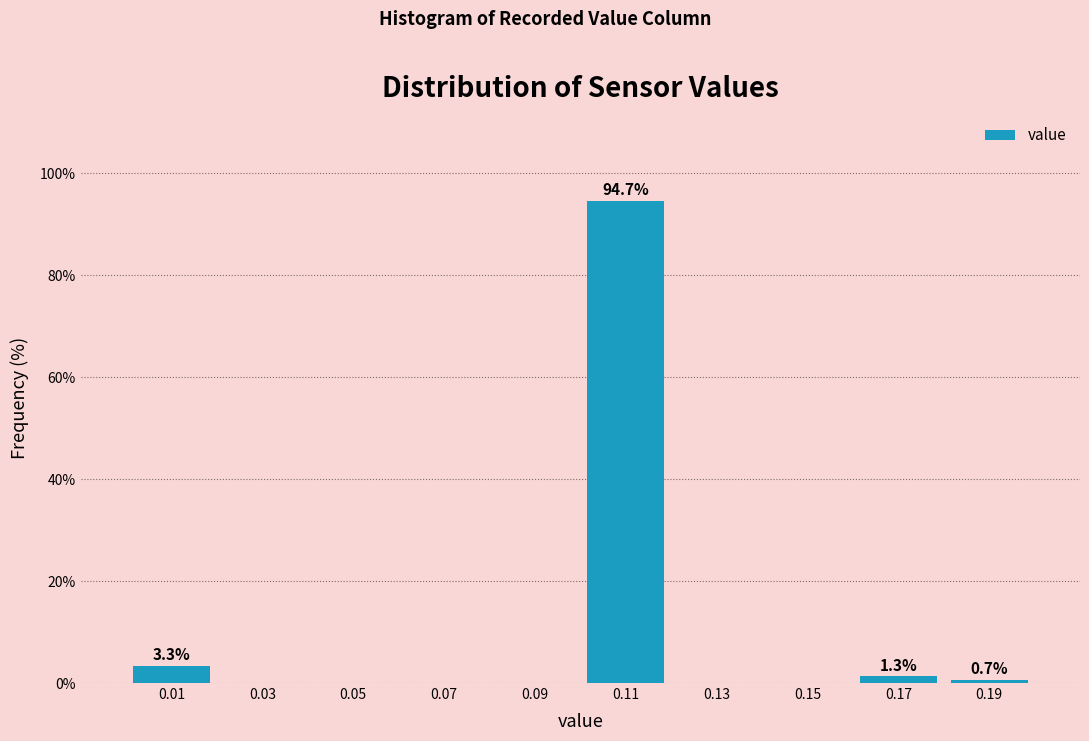

Which range on the x-axis has the tallest bar?

0.10 to 0.12